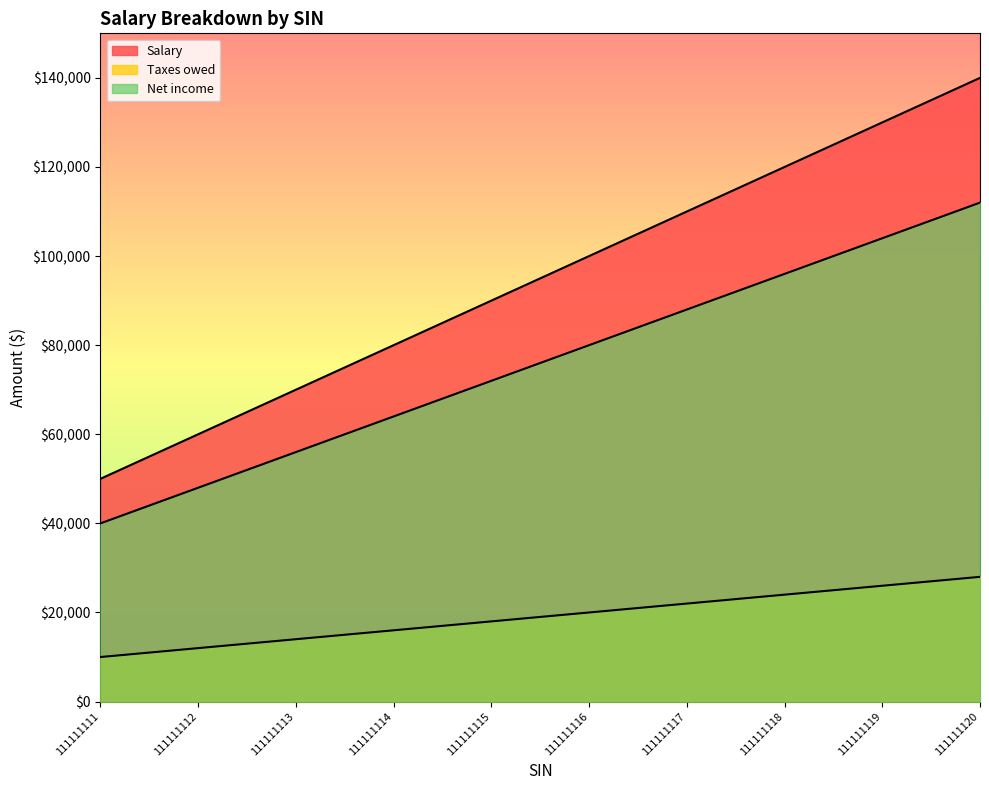

What is the minimum value shown in the chart?

10000